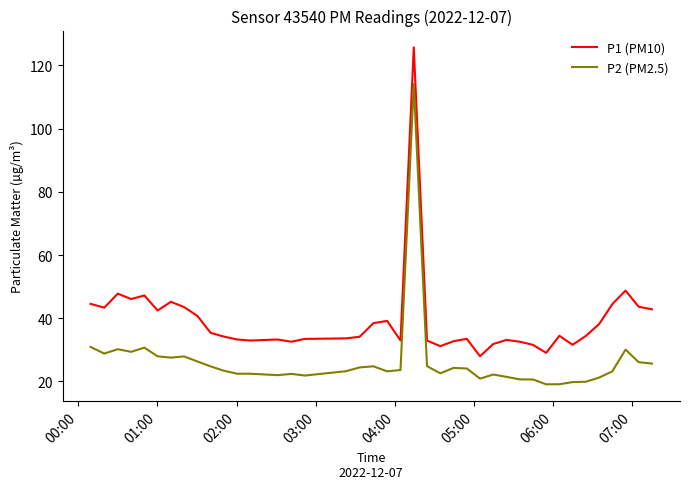

What is the greatest value displayed?

125.7